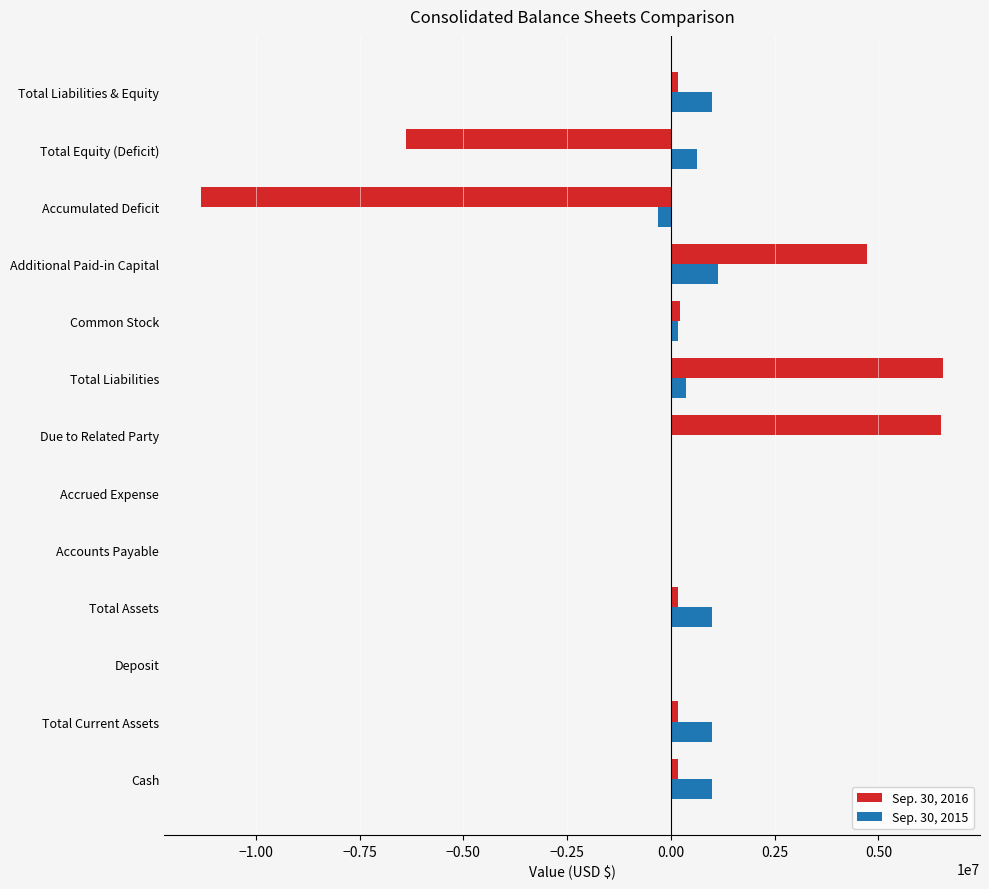

What is the maximum value shown in the chart?

6556470